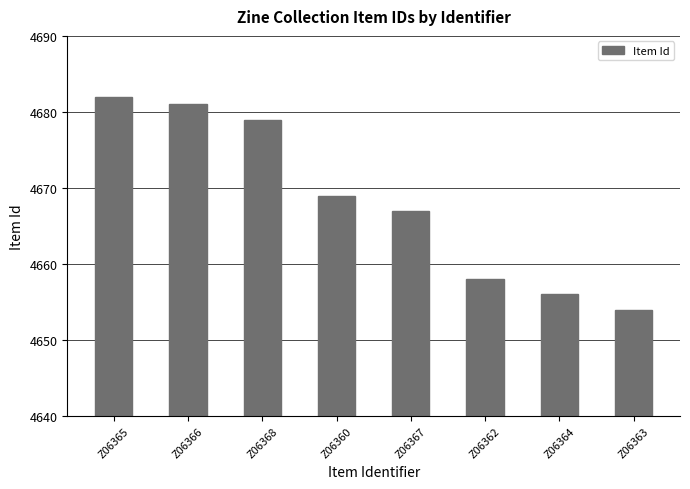

What is the difference between the maximum and minimum values?

28